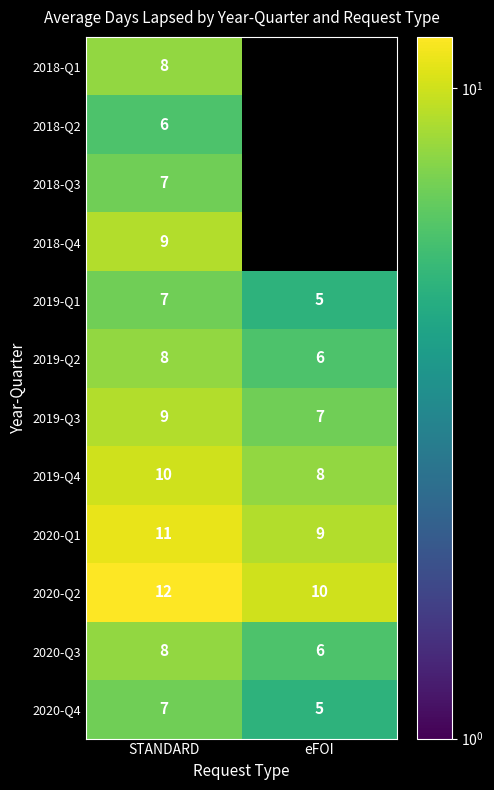

What is the sum of all 2019-Q1 values?

12